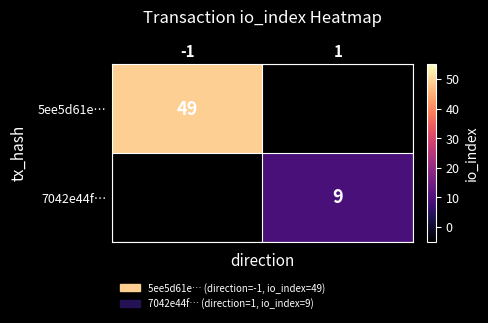

Between 1 and -1, which is larger?

-1